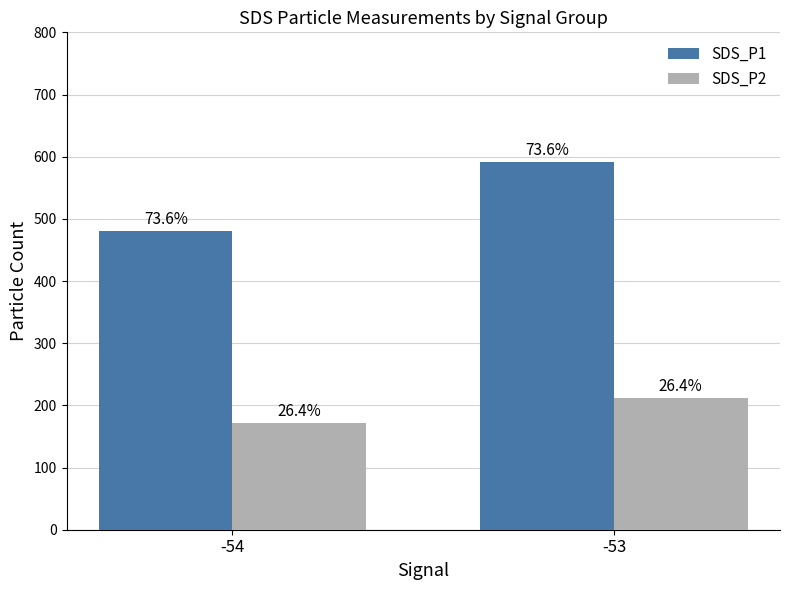

How many groups of bars are there?

2